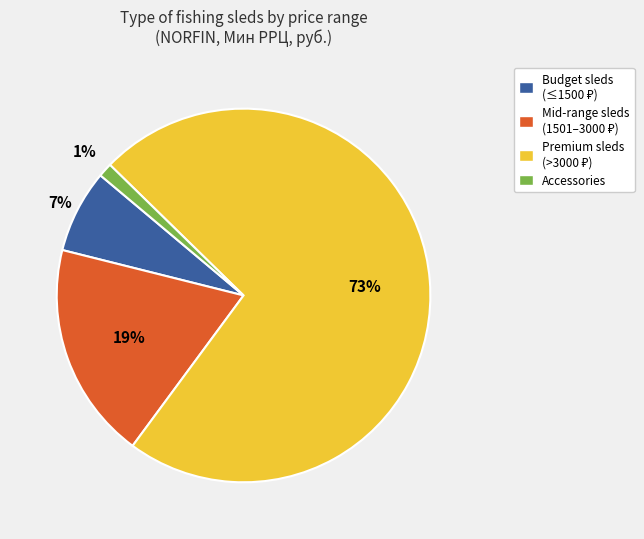

To the nearest percent, what is the average slice percentage?

25%